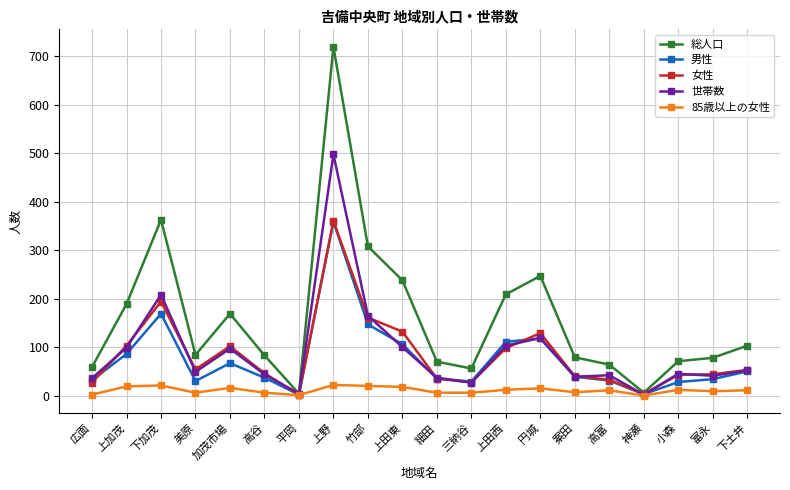

What is the greatest value displayed?

720